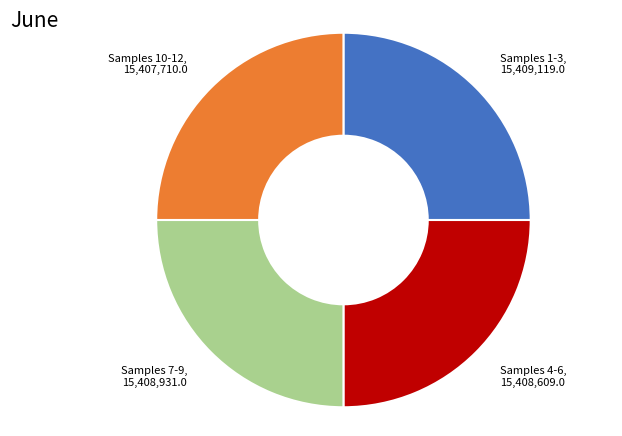

Approximately how many times larger is the value at Samples 10-12 compared to Samples 7-9?

1.0